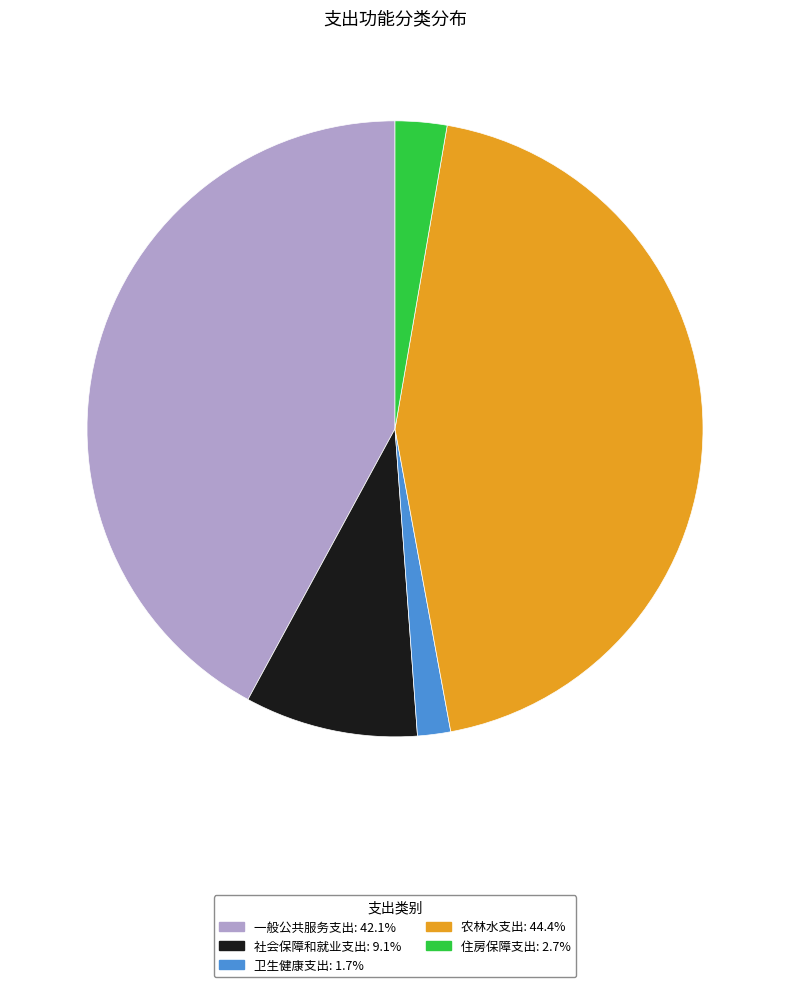

Which category has the biggest portion of the pie?

农林水支出